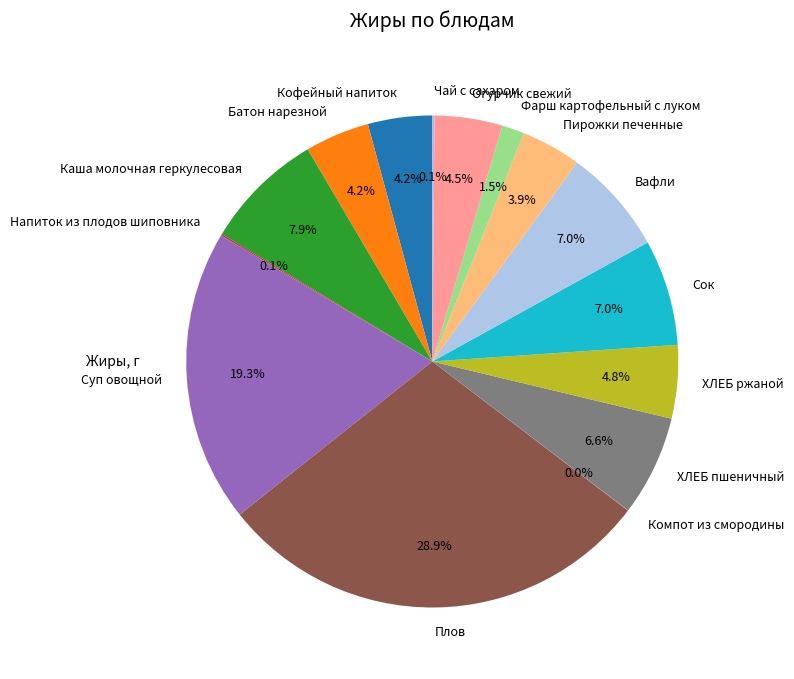

Is the sum of Суп овощной and Фарш картофельный с луком greater than half?

No